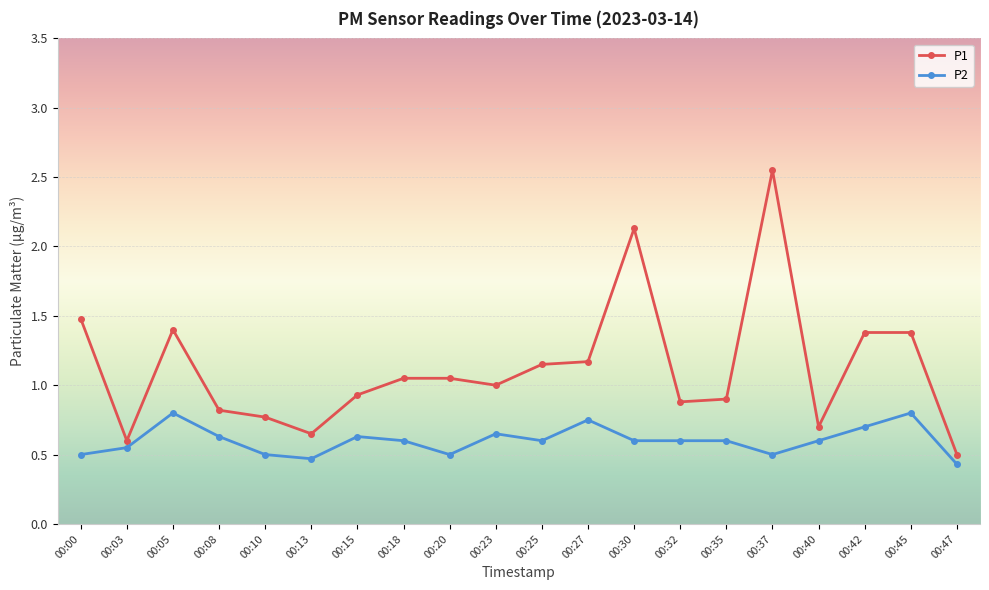

What is the difference between the second highest and second lowest values in the P1 series?

1.5